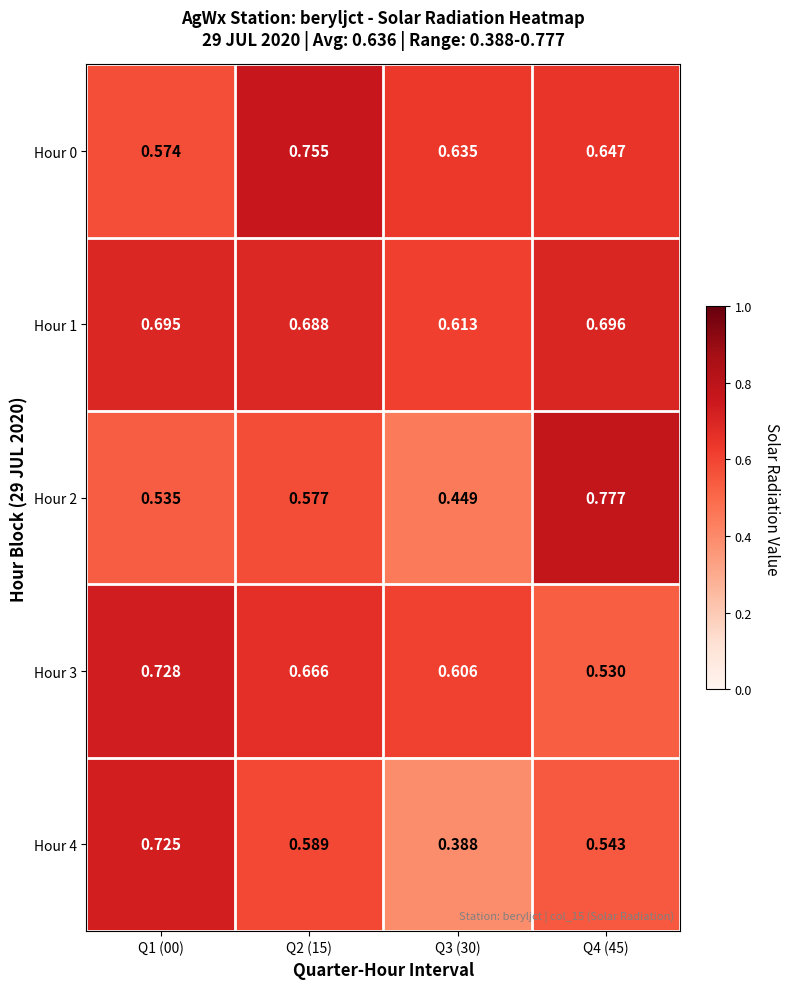

What is the total value across all series at Q4 (45)?

3.2